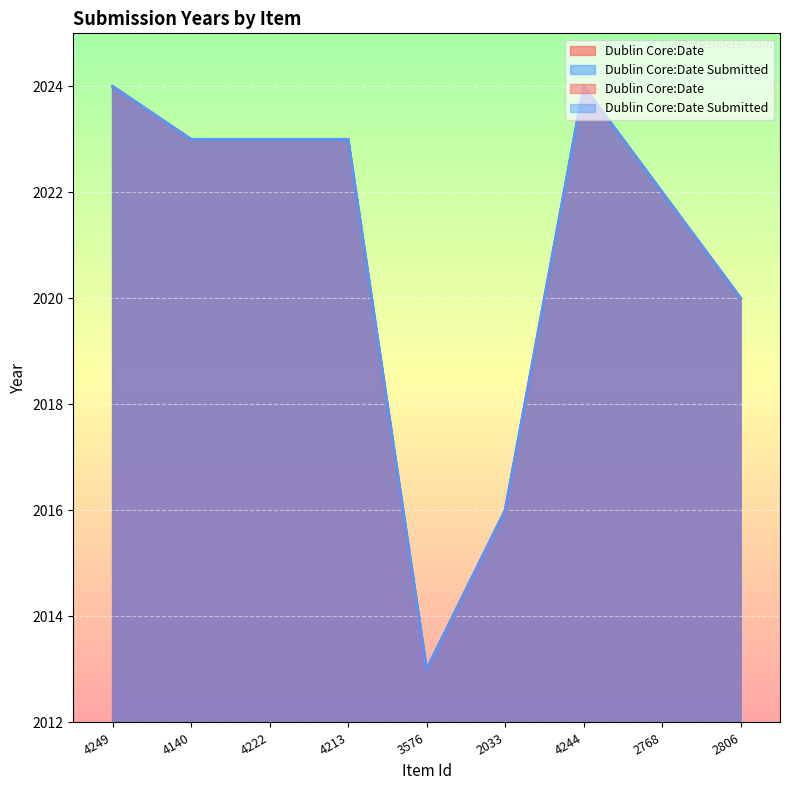

What is the total value across all series at 2033?

4032